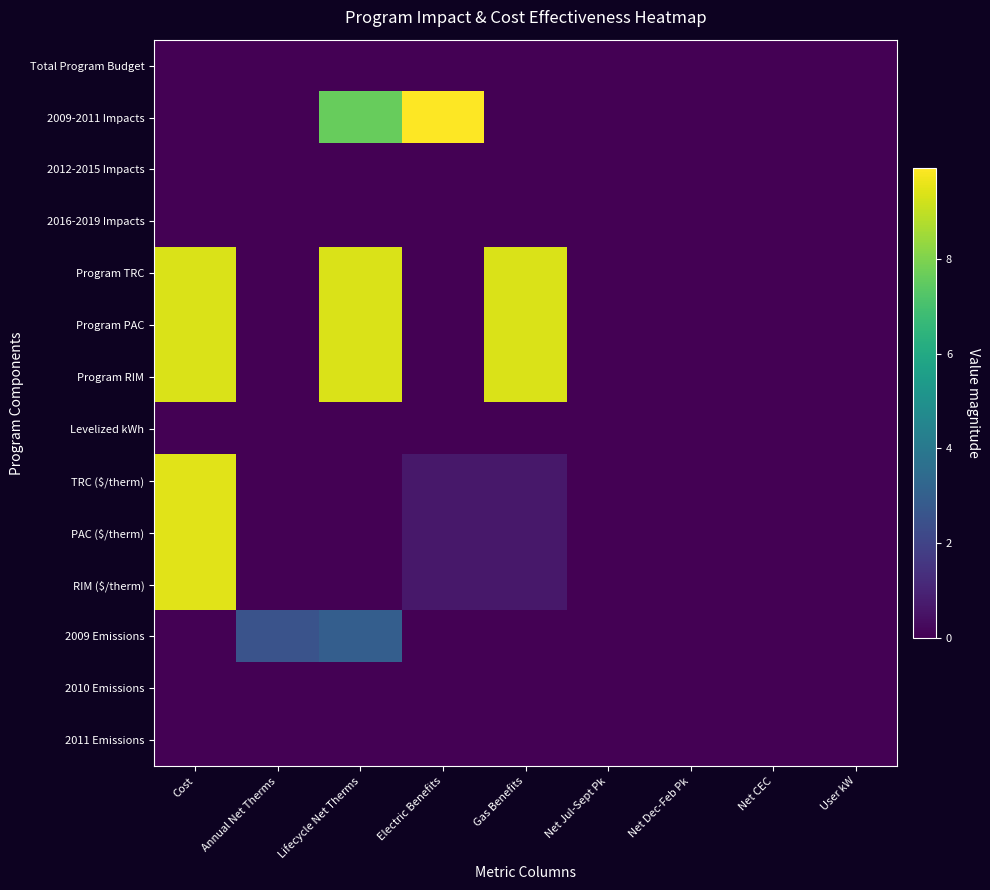

Which label corresponds to the smallest value in the chart?

Cost